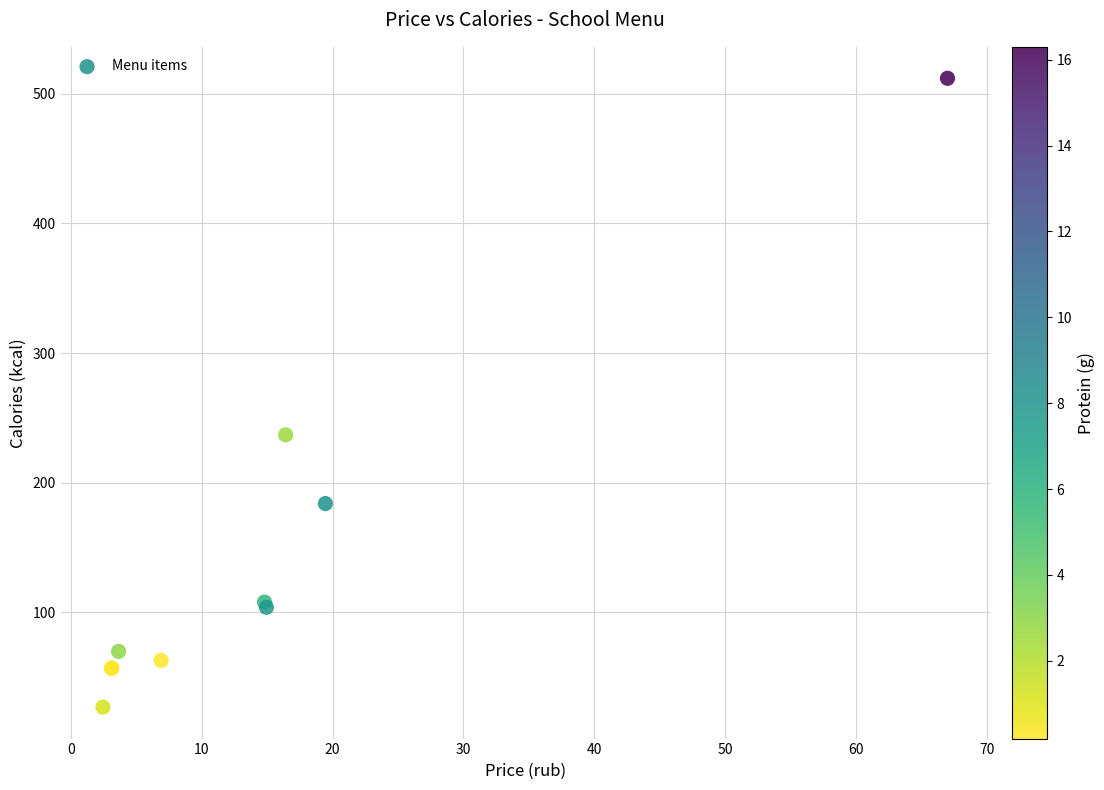

What Y value in the scatter plot is closest to 269?

237